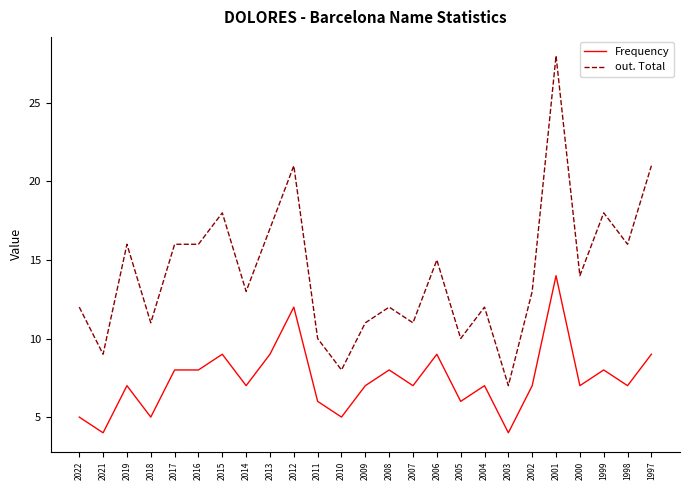

What is the difference between the highest and lowest values at 2002?

6